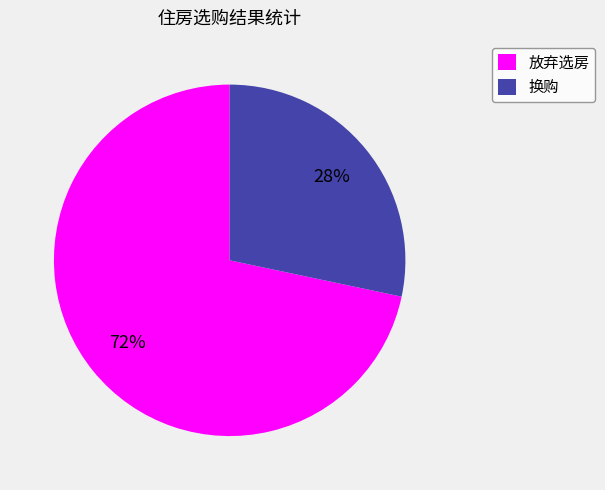

The 放弃选房 slice represents 72% of the pie. True or false?

True